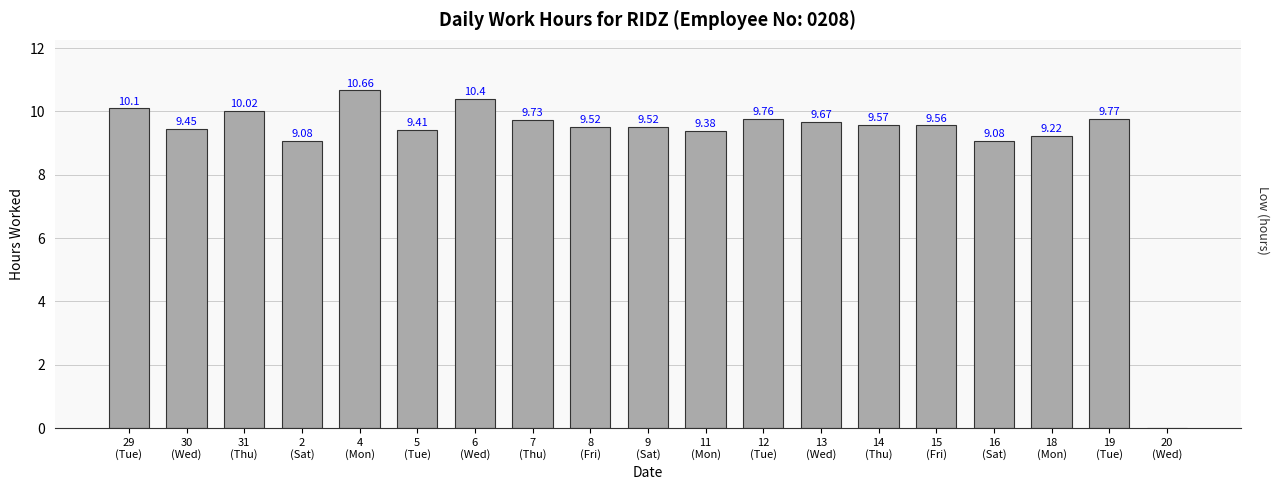

Does the chart contain stacked bars?

No